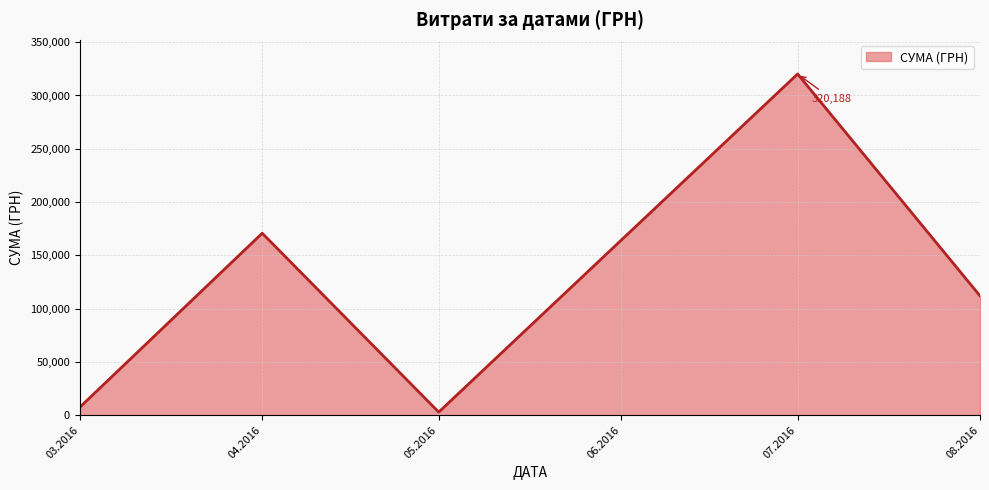

Which has a higher value, 03.2016 or 04.2016?

04.2016